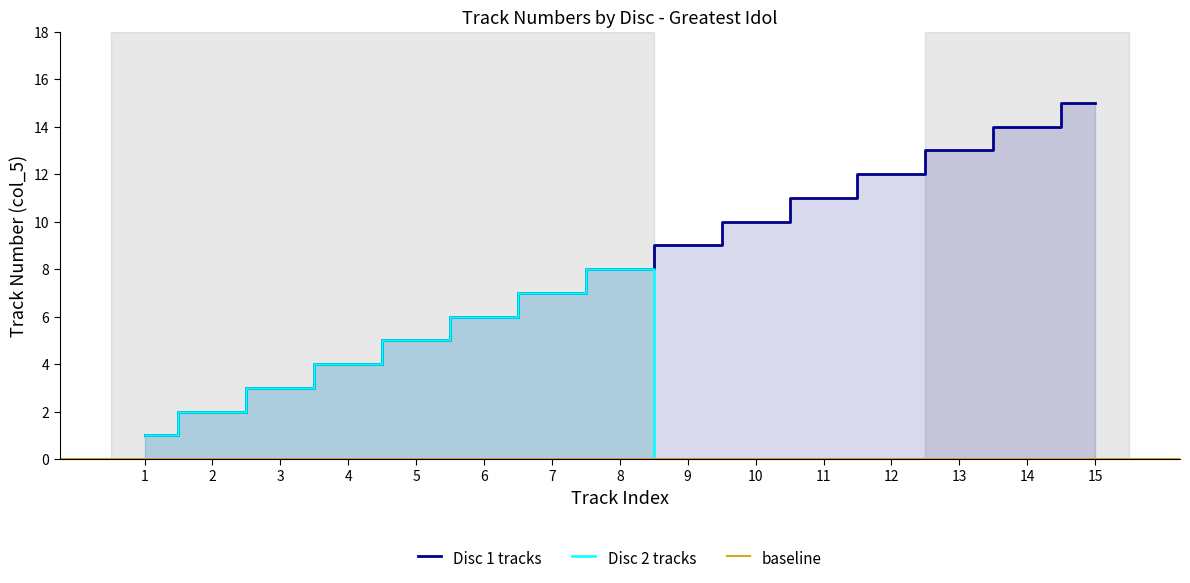

Which category has the highest value in the Disc 1 tracks series?

15